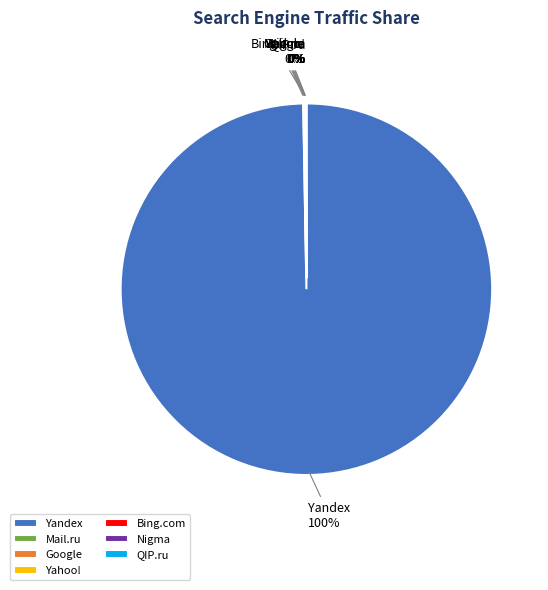

Is it true that Yandex is 100% of the pie?

True